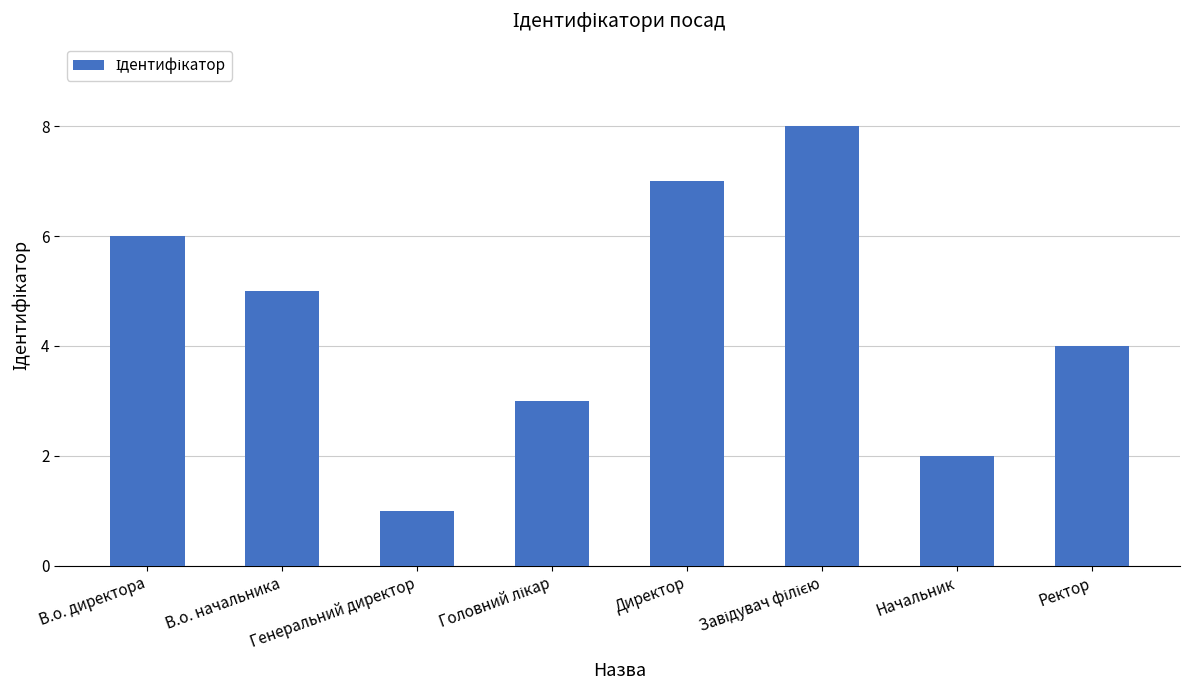

Which has a higher value, Директор or Ректор?

Директор